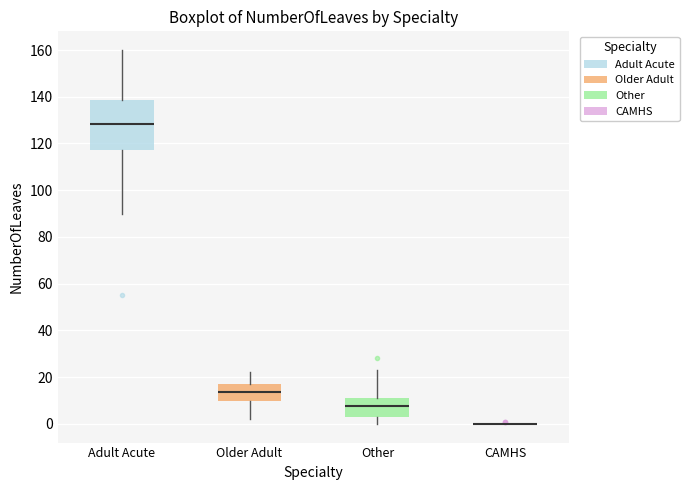

Reading left to right, read every box against the y-axis: the position of its median line, the range the box covers, and the ends of its whiskers. The values are not printed on the chart, so give them approximately, as read against the axis.

Adult Acute: median 128, box 118 to 138, whiskers 90 to 160
Older Adult: median 14, box 10 to 18, whiskers 2 to 22
Other: median 8, box 4 to 12, whiskers 0 to 24
CAMHS: box collapsed to a line at 0, whiskers 0 to 0